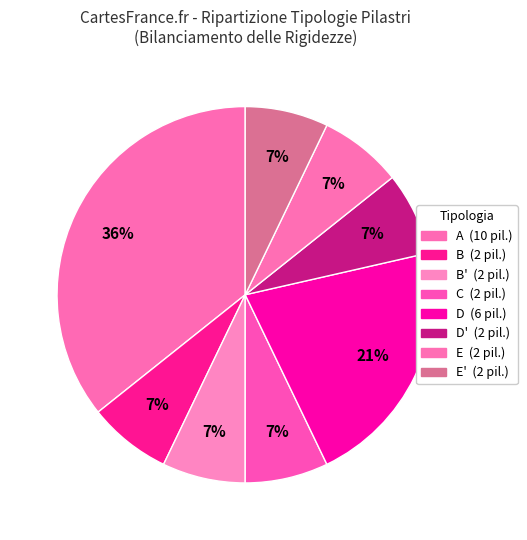

Count the number of slices in the pie.

8